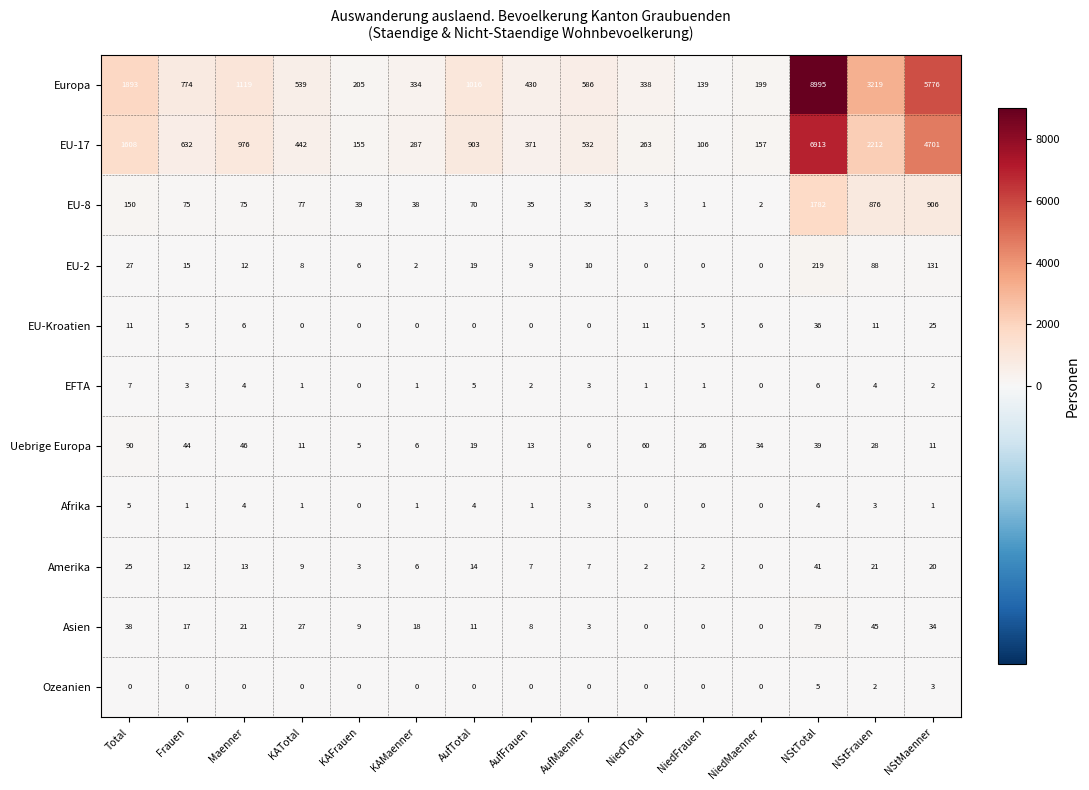

Is it true that EFTA equals 2 at Total?

False